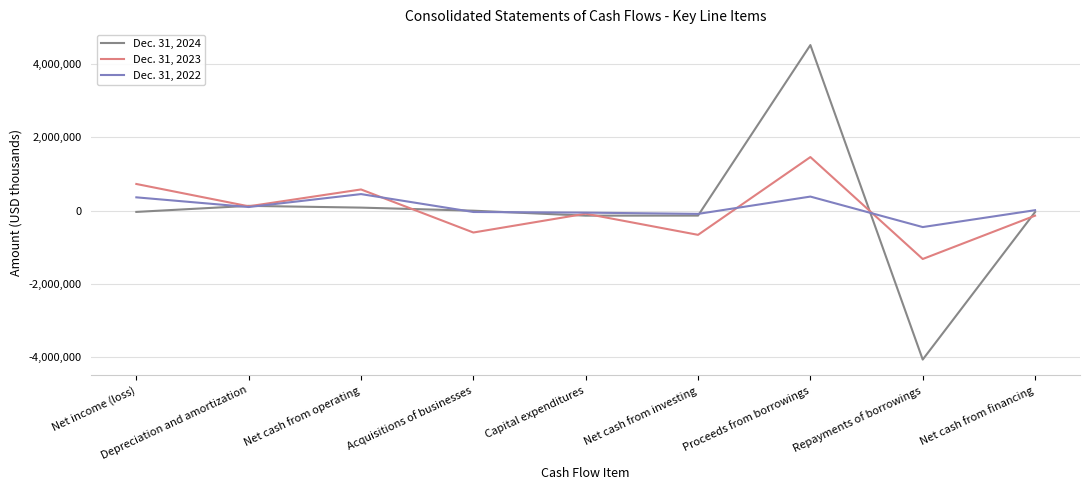

Rank the series at Proceeds from borrowings from lowest to highest value.

Dec. 31, 2022, Dec. 31, 2023, Dec. 31, 2024